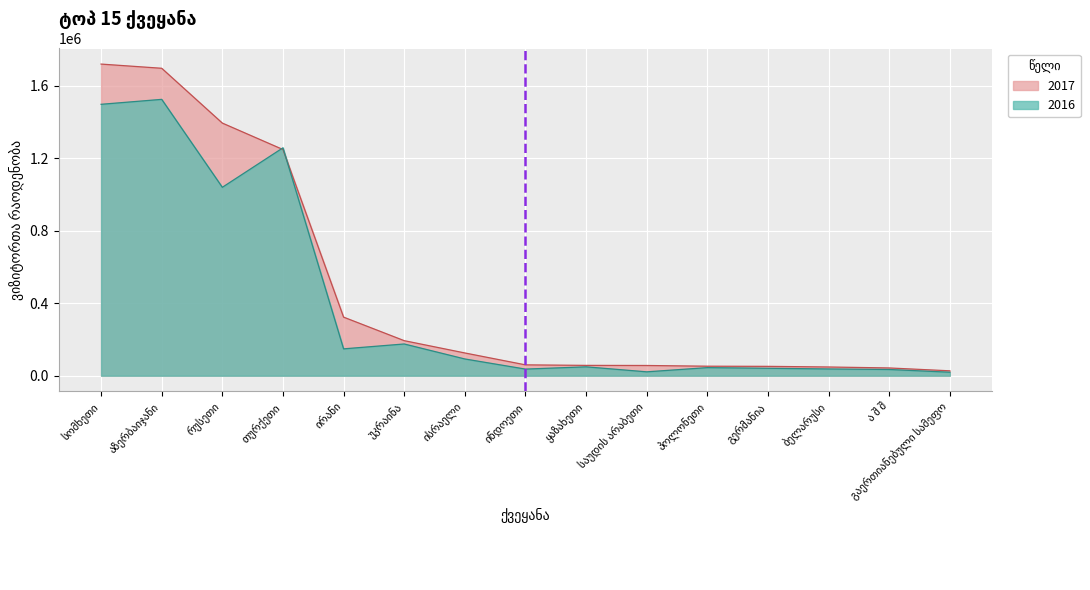

What is the spread (max minus min) of values at ყაზახეთი?

7952